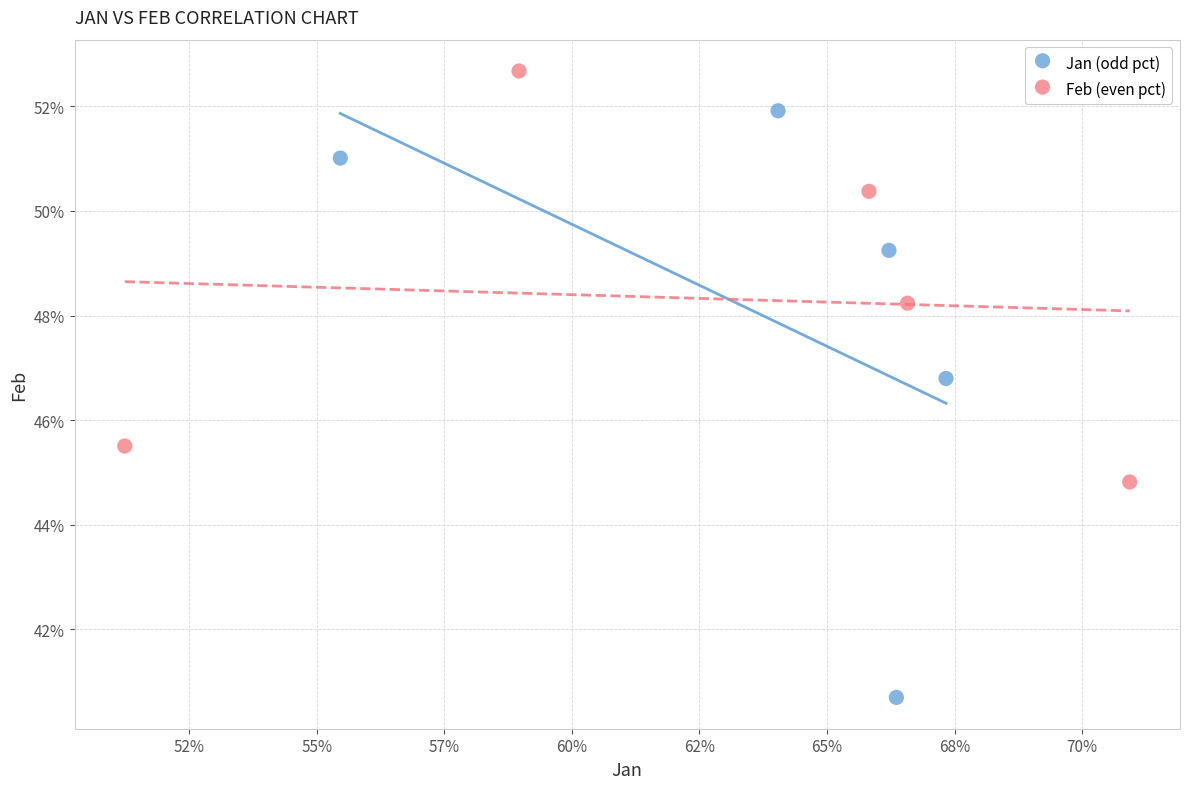

Which series reaches the maximum Y coordinate?

Feb (even pct)